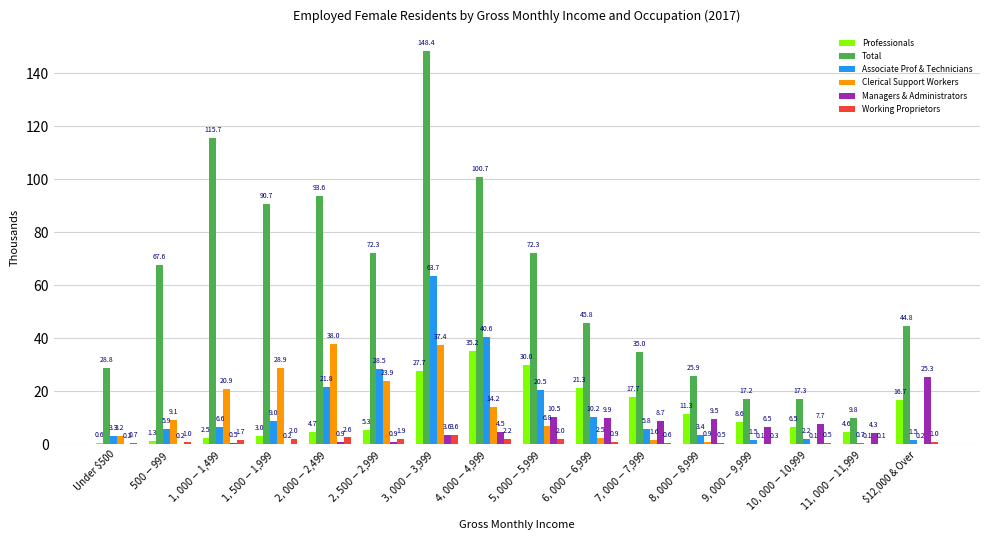

How many categories are shown in the chart?

16